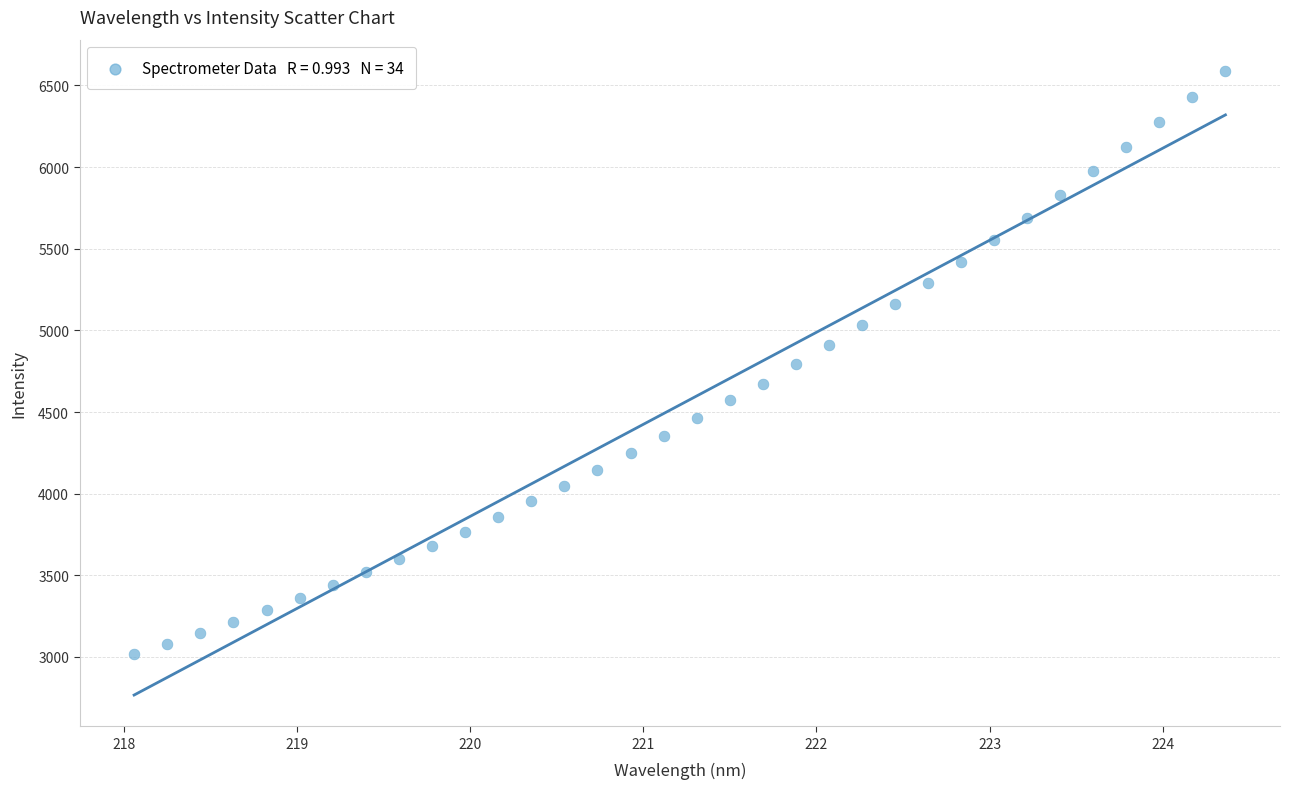

What is the range of Y values (max minus min)?

3574.6